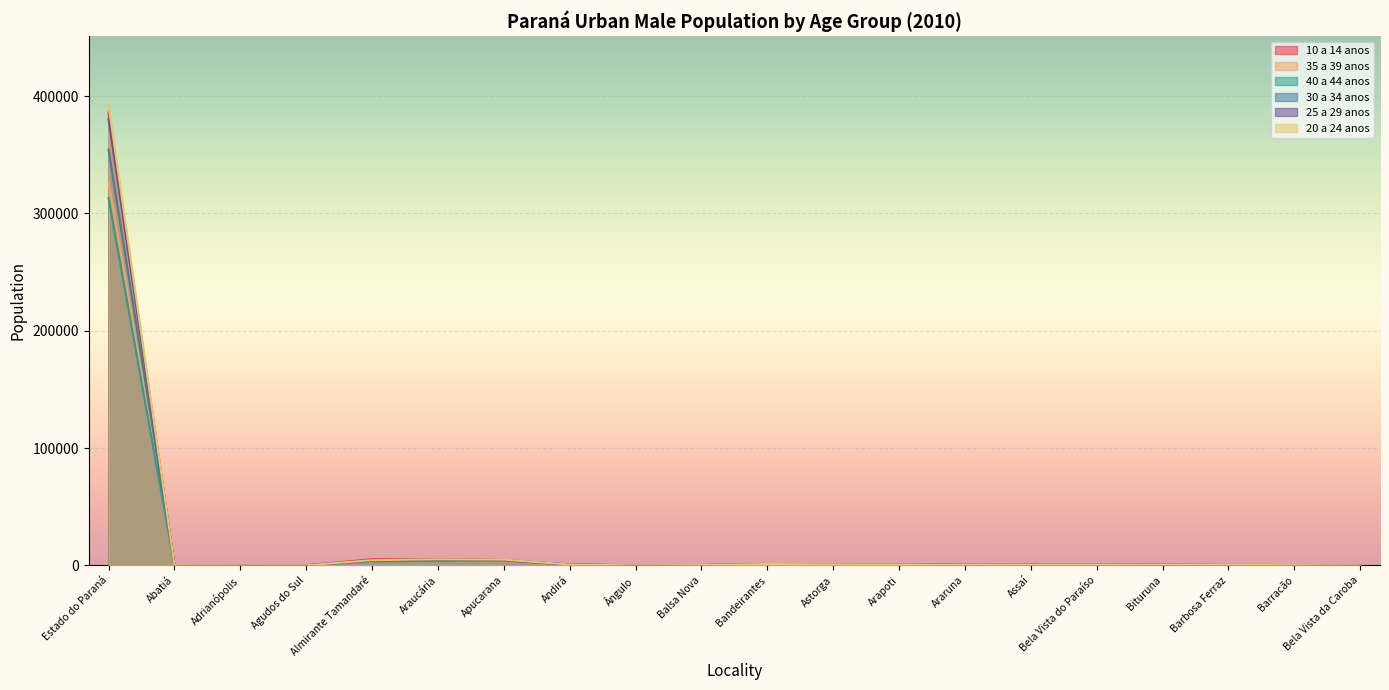

True or false: 10 a 14 anos has more than 0 interior local peaks.

True